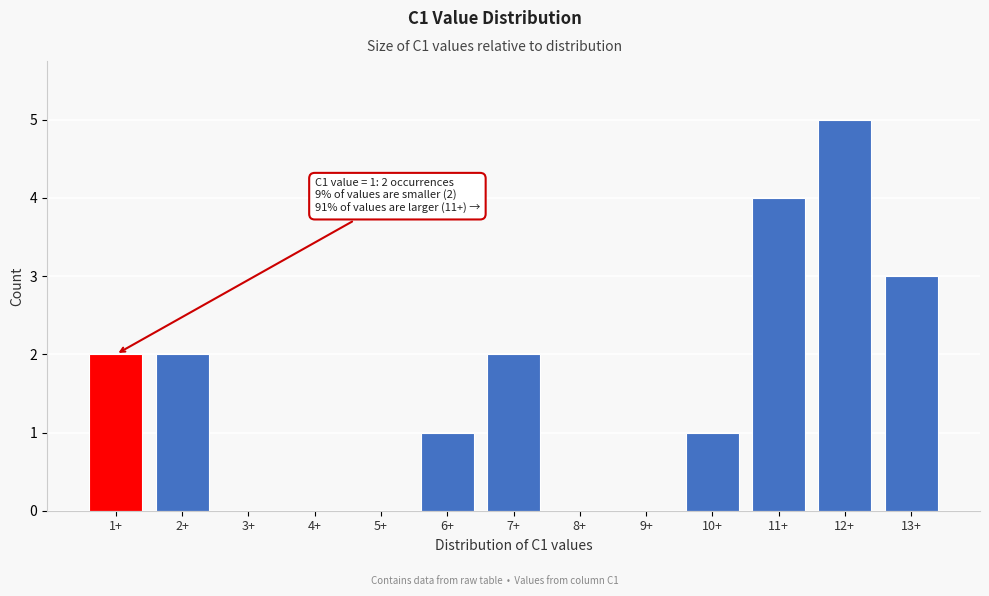

What is the sum of the values at 11+ and 9+?

4